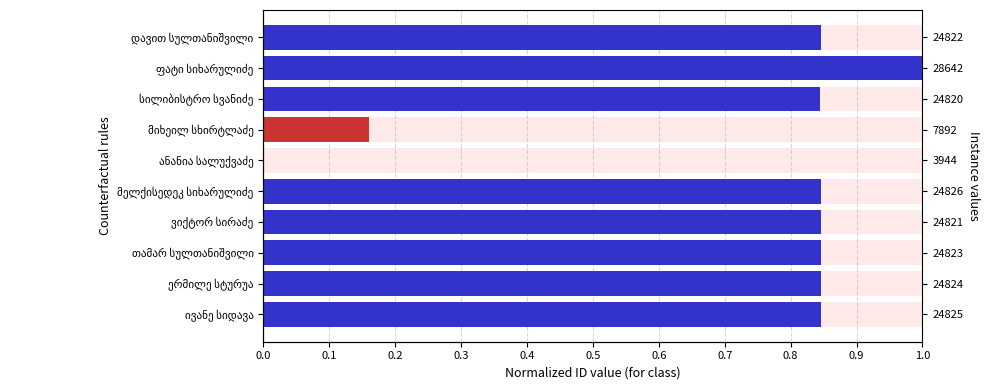

What is the average value?

0.7